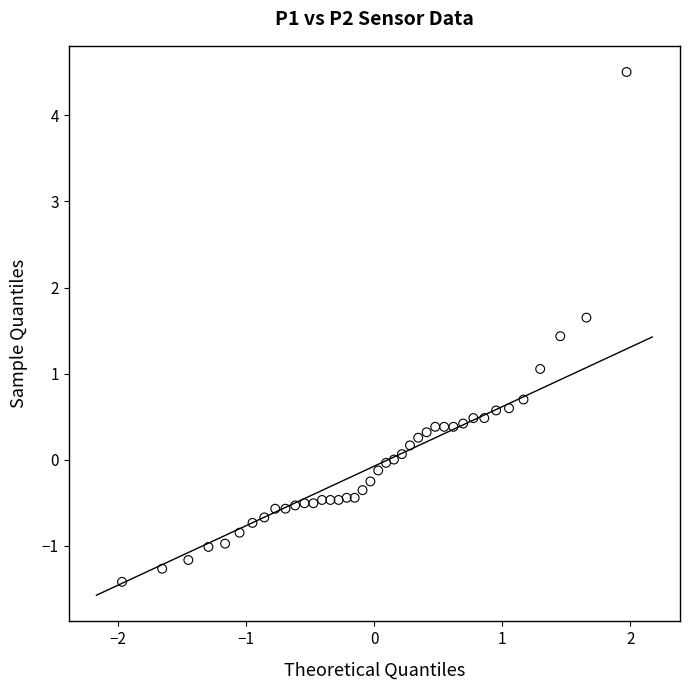

What is the range of Y values (max minus min)?

5.9